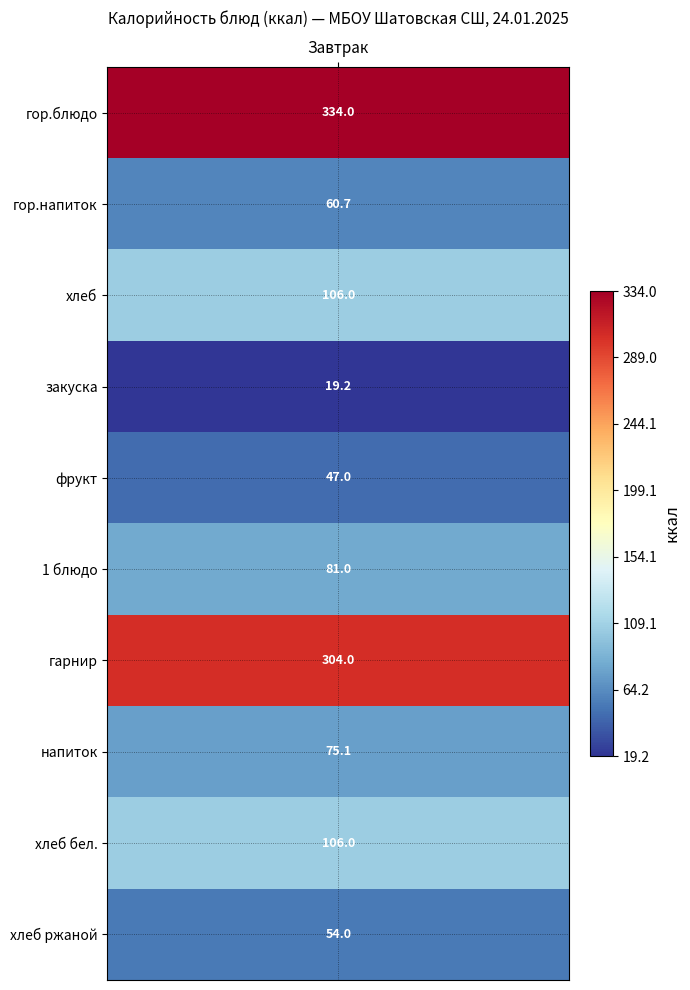

Reading left to right, transcribe all the data shown in this chart.

гор.блюдо=334.0	гор.напиток=60.7	хлеб=106.0	закуска=19.2	фрукт=47.0	1 блюдо=81.0	гарнир=304.0	напиток=75.1	хлеб бел.=106.0	хлеб ржаной=54.0